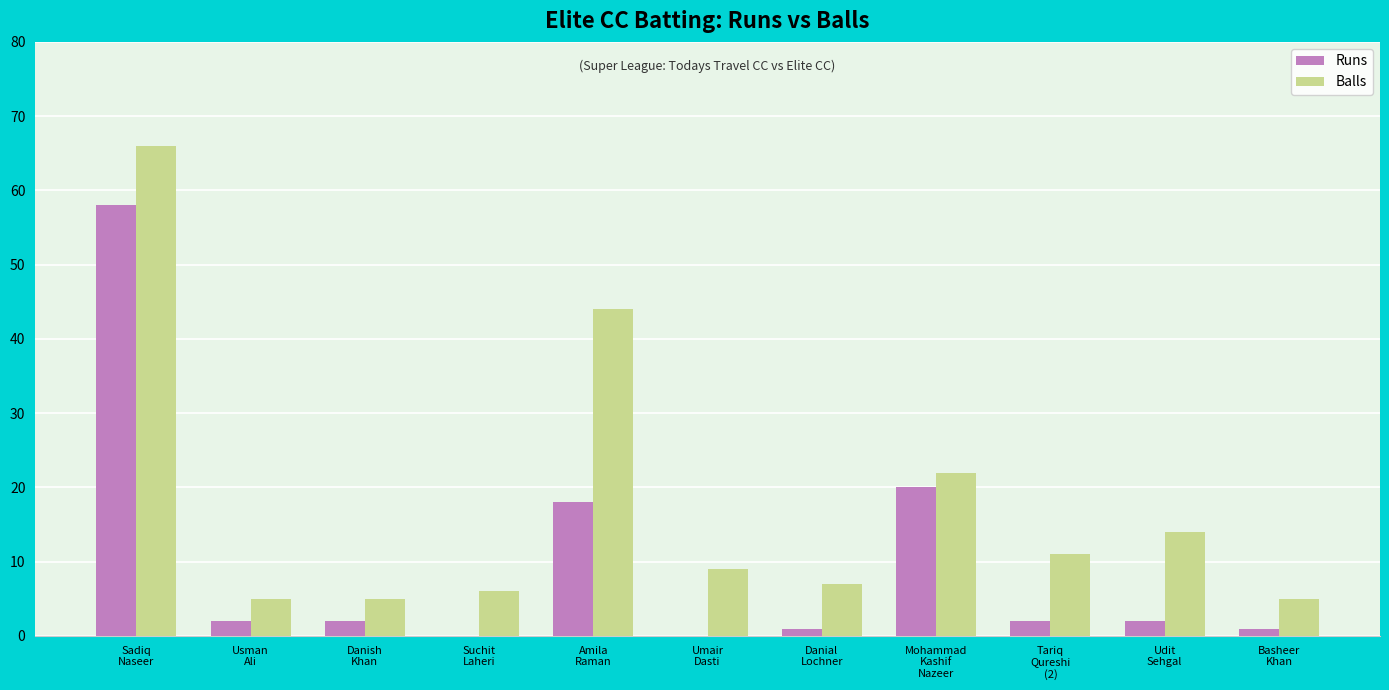

The value of Balls at Amila
Raman is 20. True or false?

False